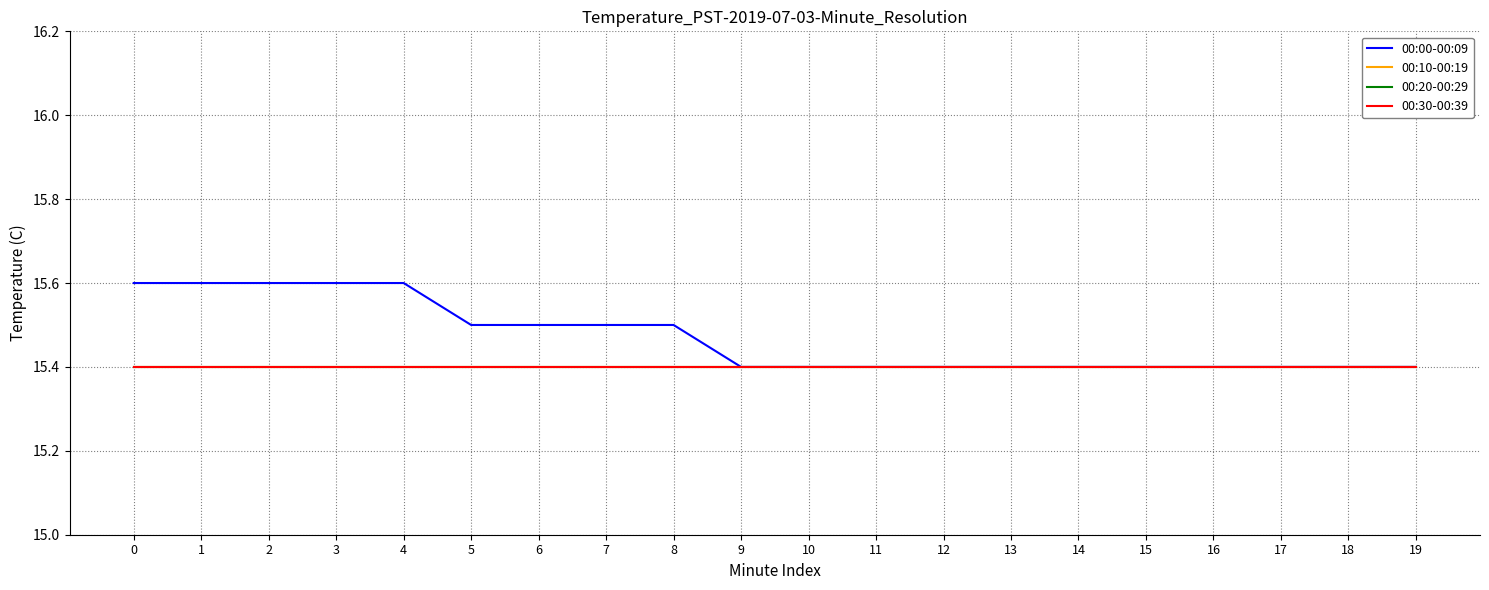

How many lines are shown in the chart?

4